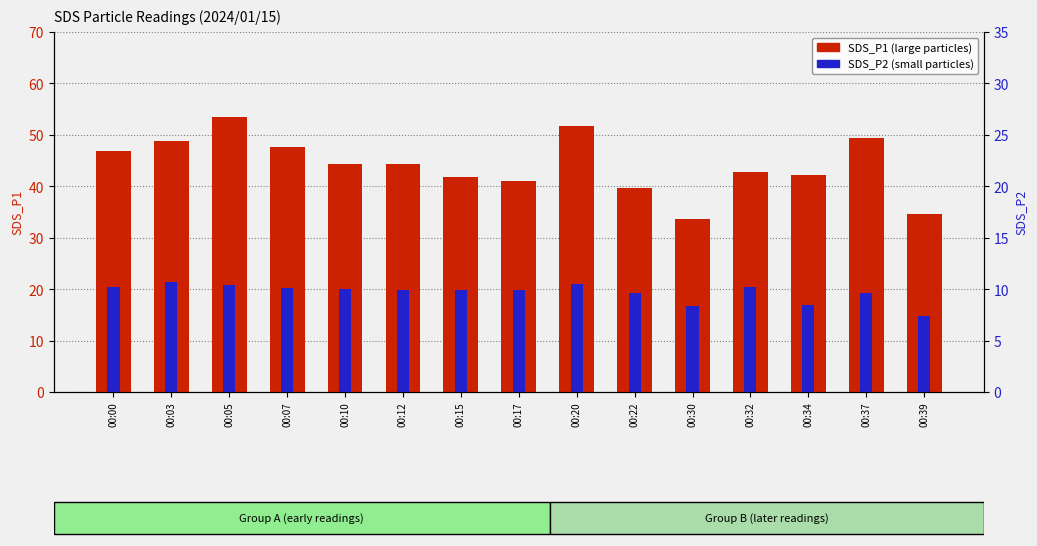

What is the total value across all series at 00:32?

63.3